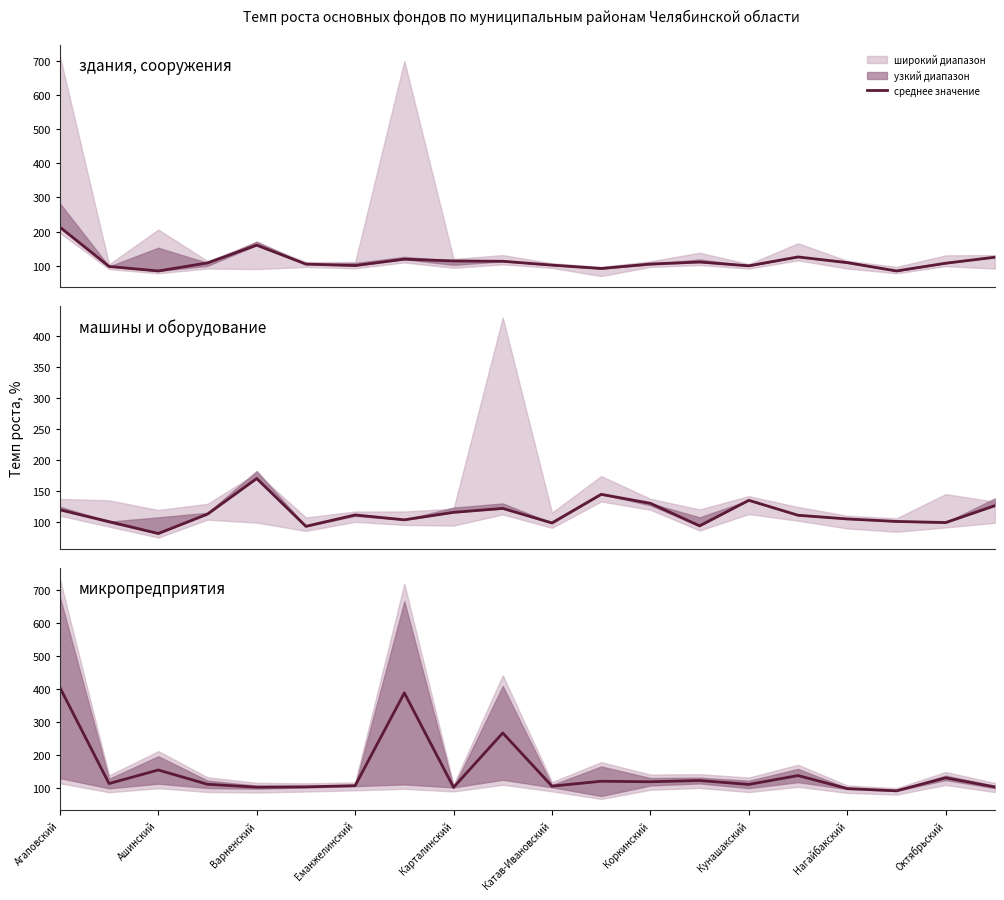

What is the sum of all values?

2999.2